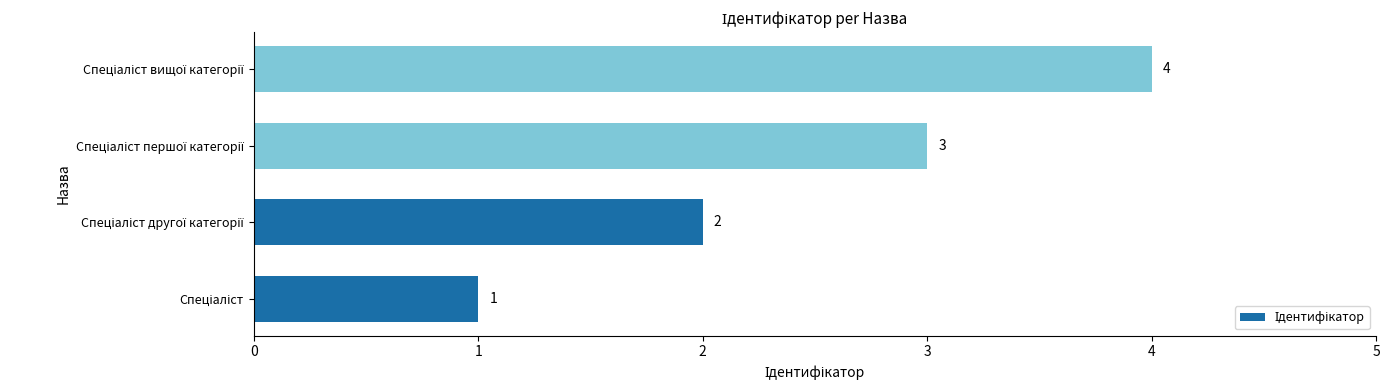

What is the maximum value shown in the chart?

4